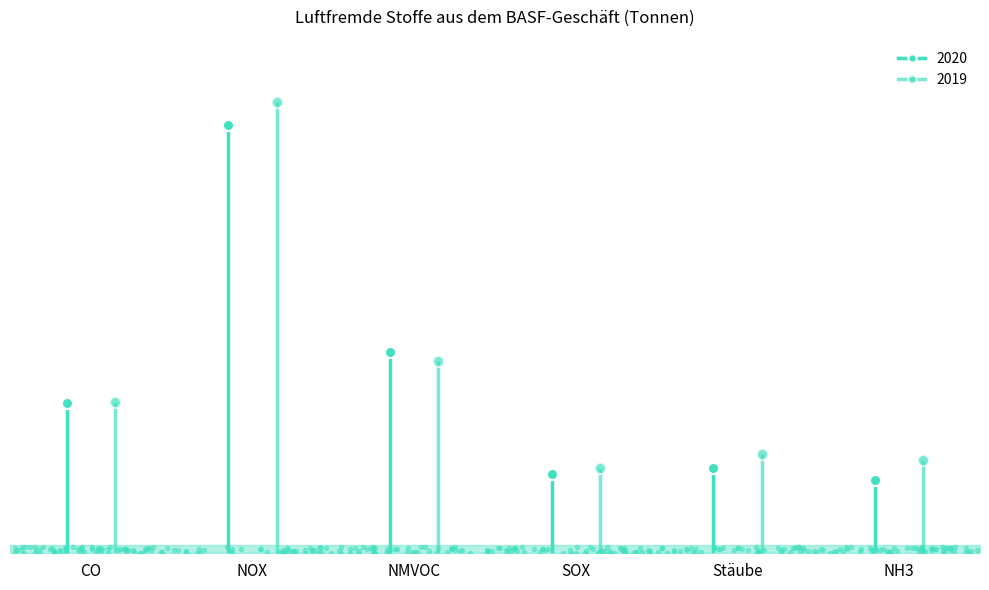

The 2019 series shows 3530 at CO. True or false?

True